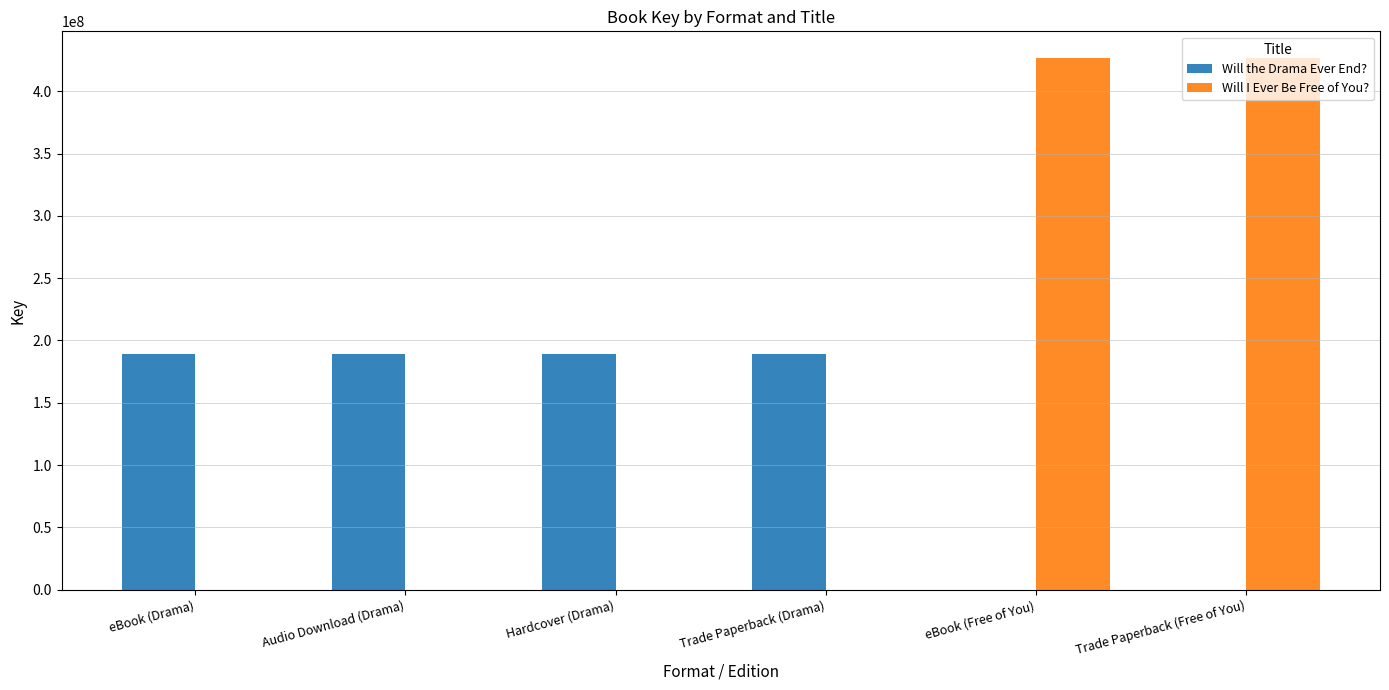

The Will the Drama Ever End? series shows 323425167 at Hardcover (Drama). True or false?

False